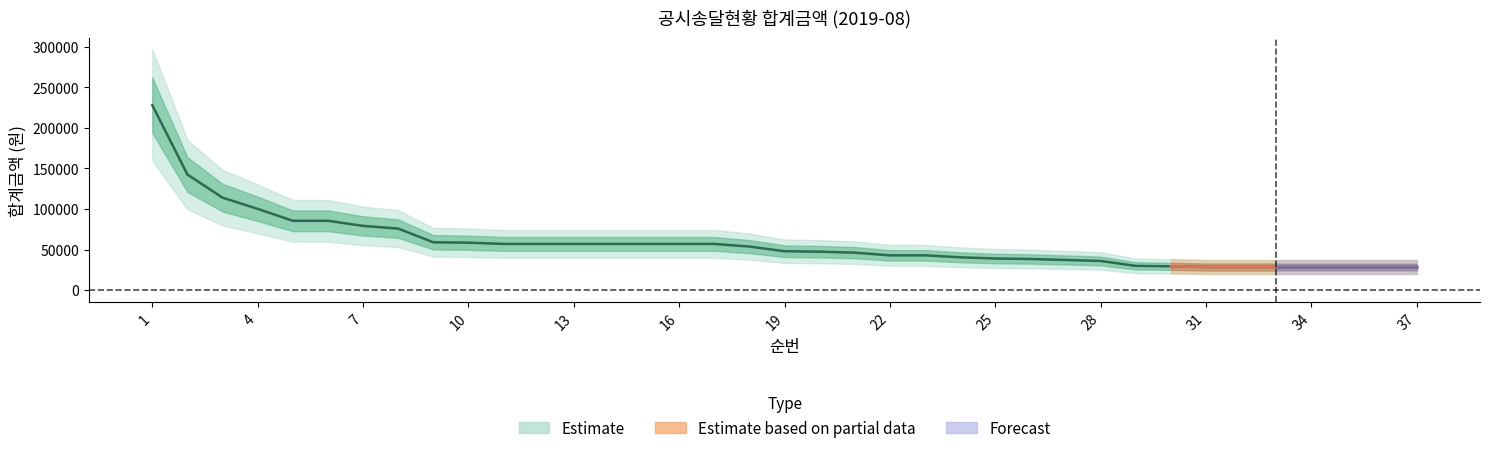

Does the chart have visible grid lines?

No